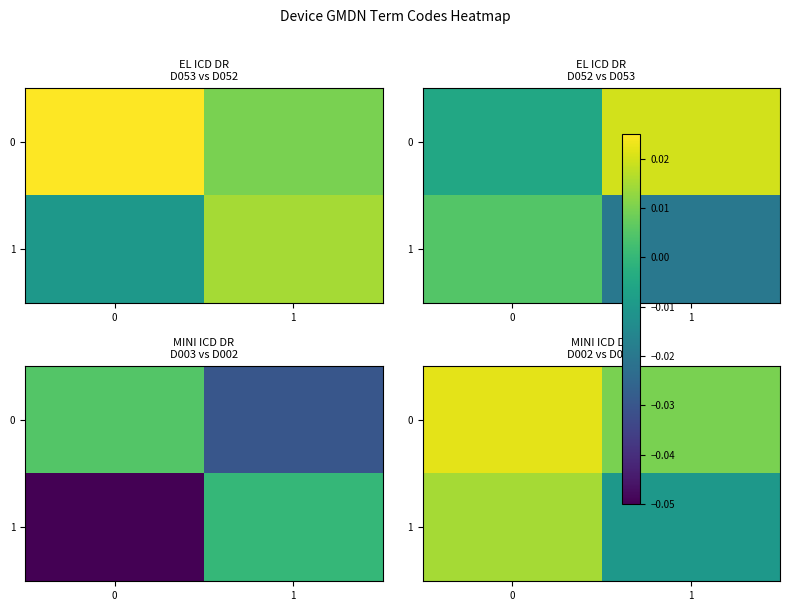

Where is 1 nearest to the value 0?

1